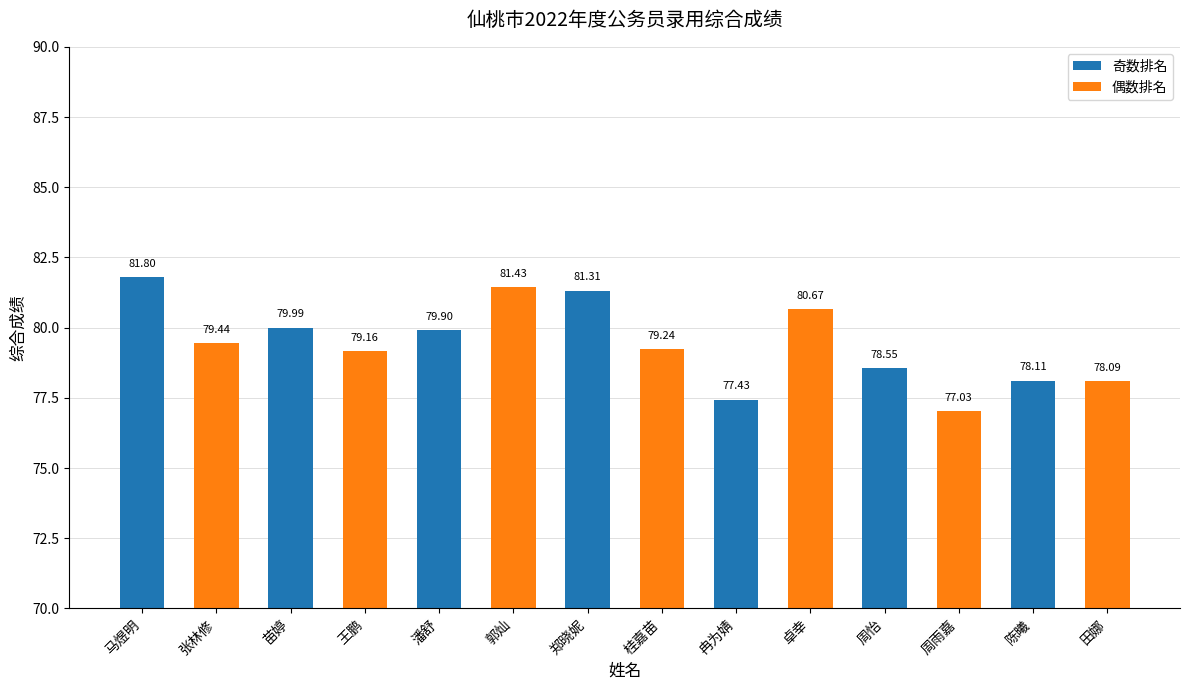

Does the chart contain stacked bars?

No